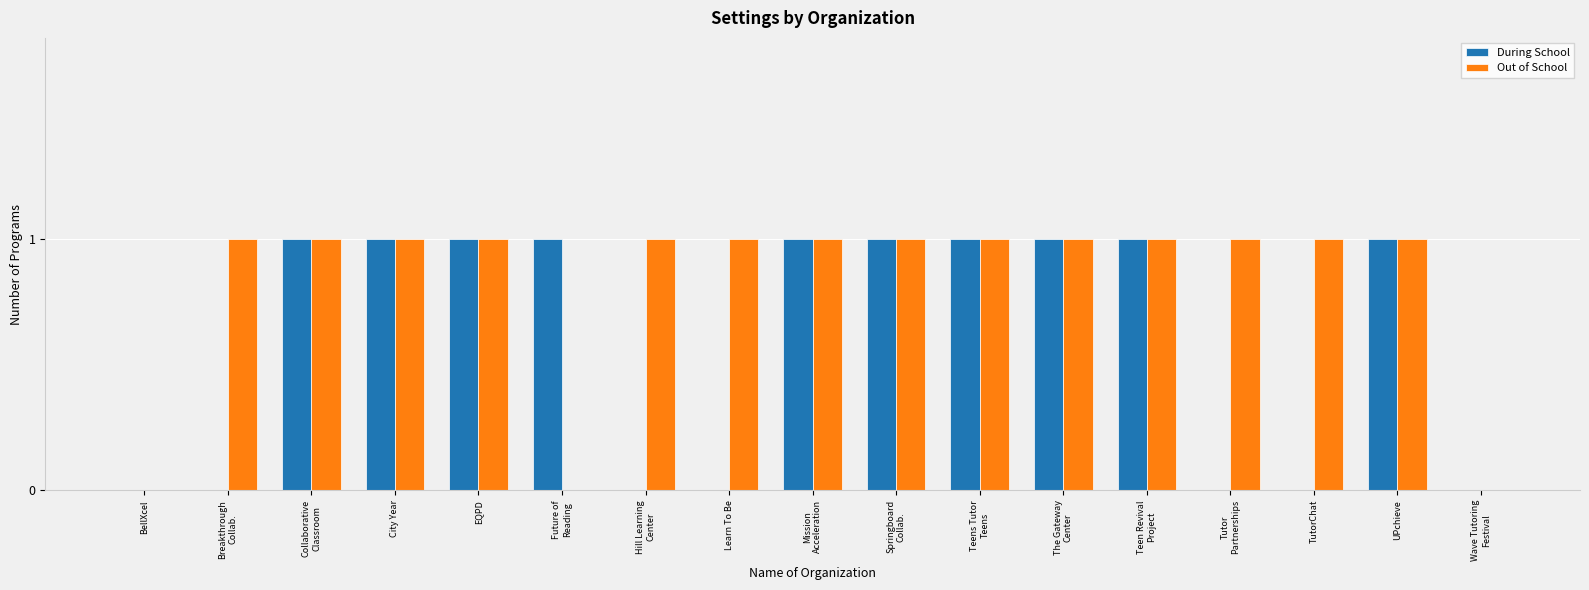

The value of During School at UPchieve is 1. True or false?

True